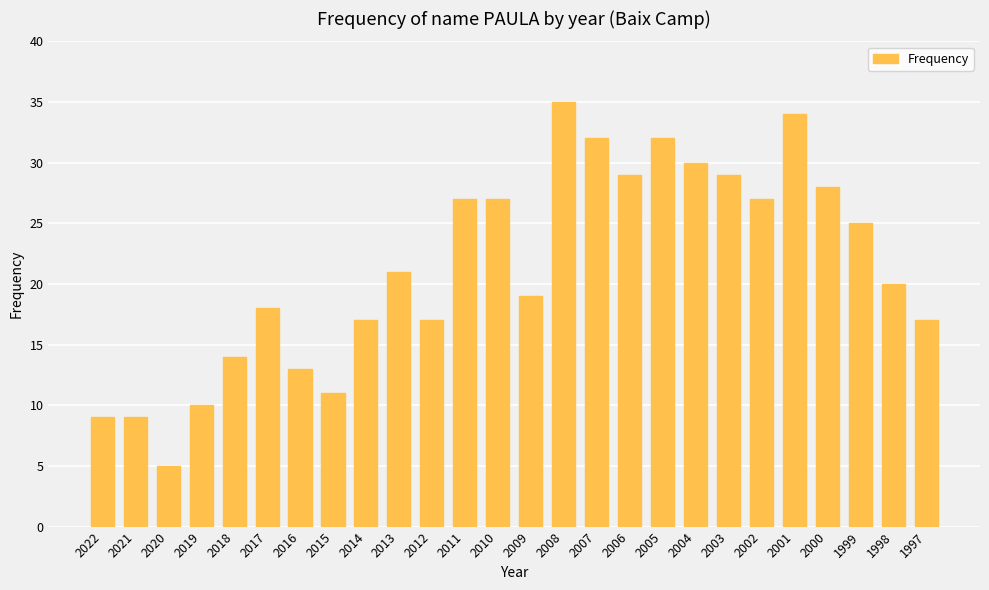

What is the average value?

21